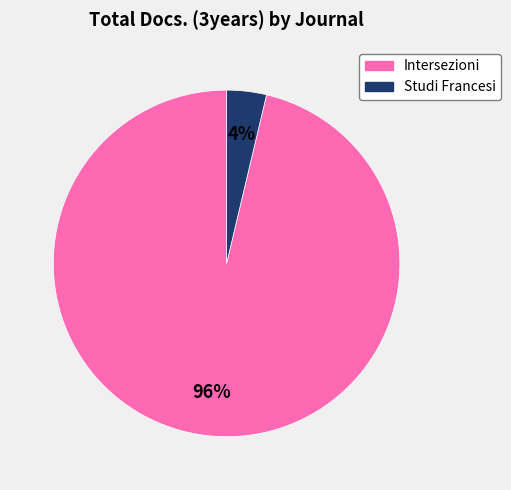

Combined, do Intersezioni and Studi Francesi account for over 50%?

Yes